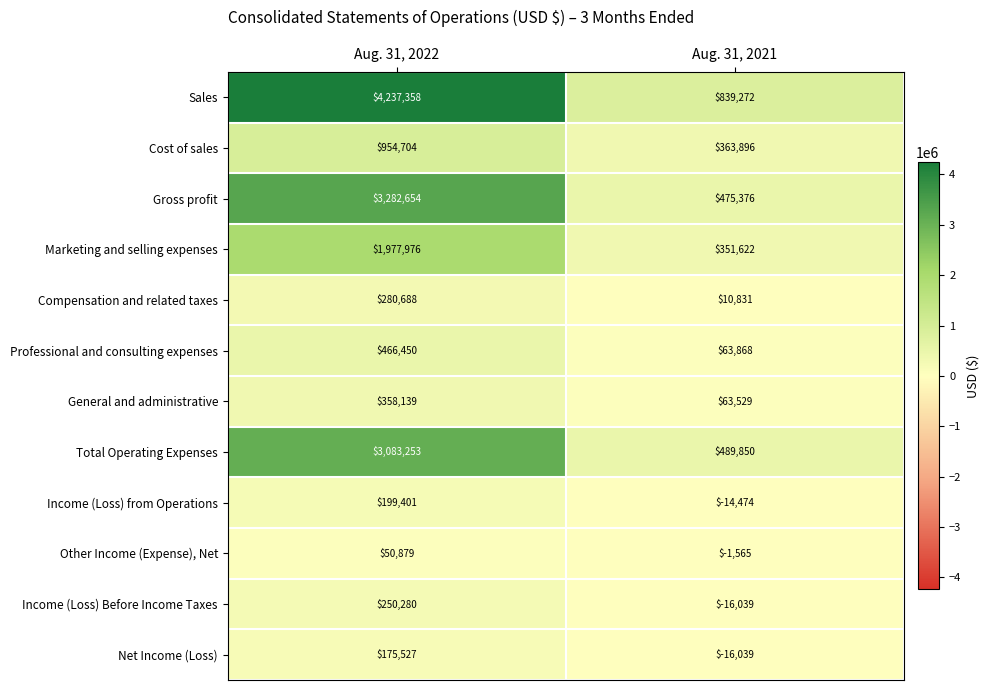

How many categories are shown in the chart?

2